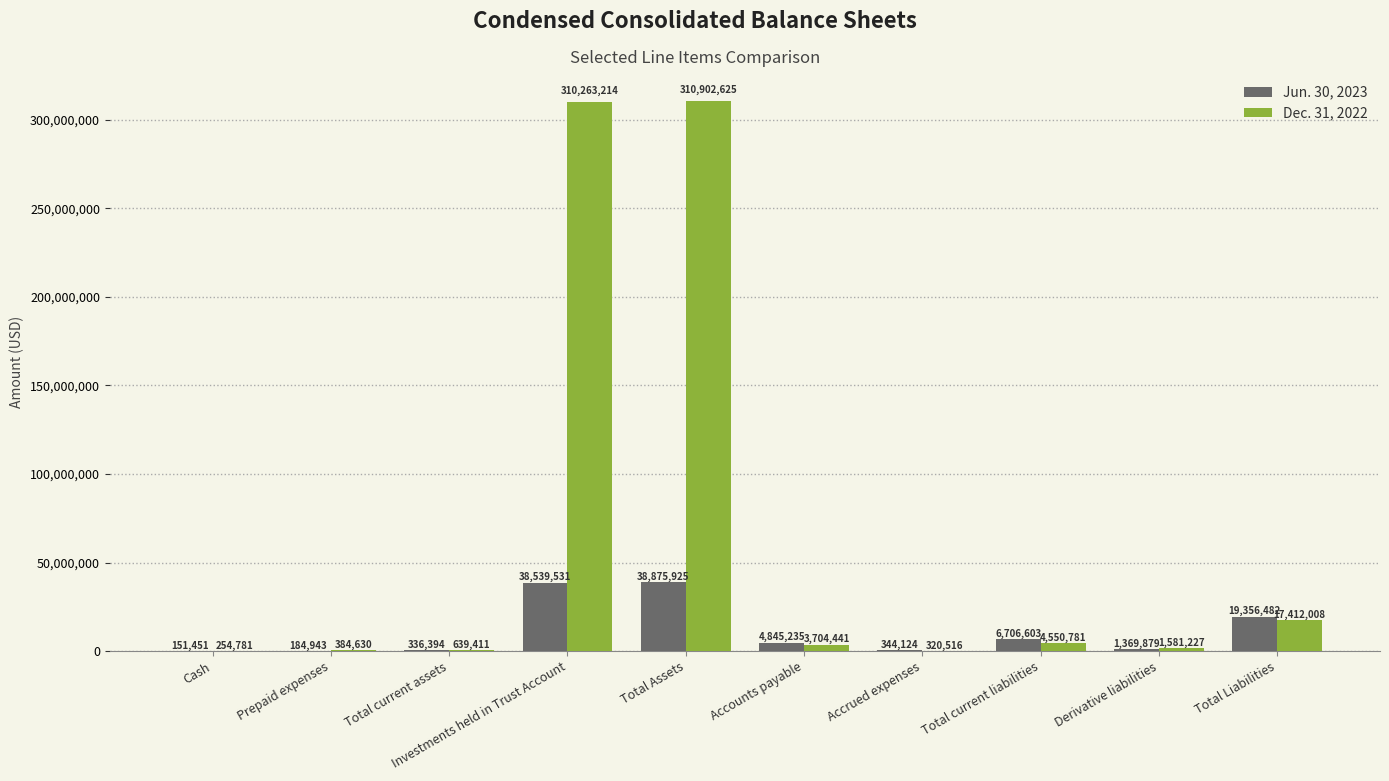

Which category has the highest value in the Dec. 31, 2022 series?

Total Assets